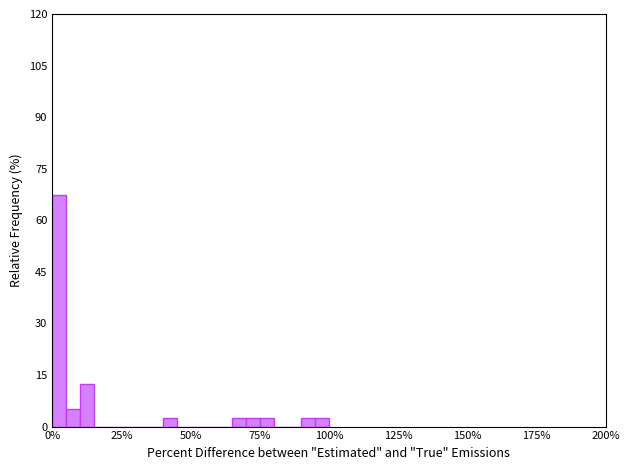

Around what value on the x-axis is the tallest bar? Give the approximate position of its centre, as read against the axis.

5